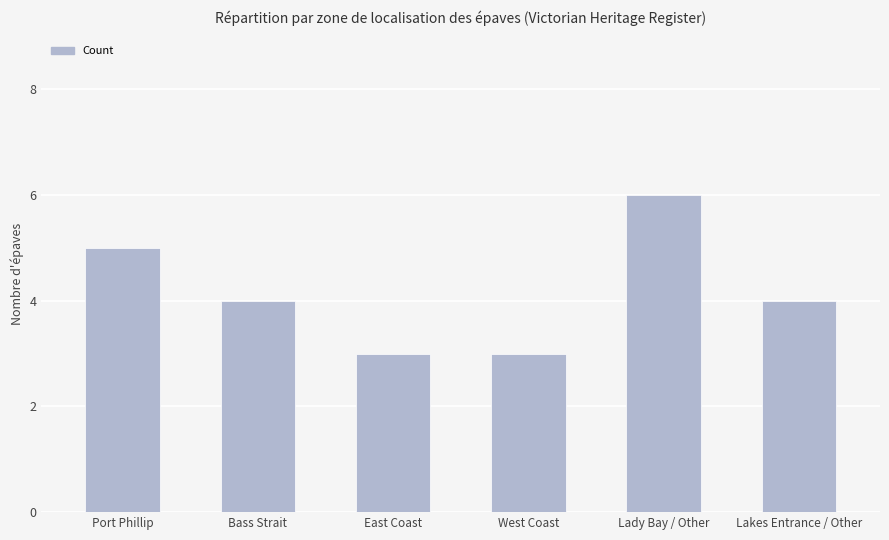

True or false: the data shows 6 at Lady Bay / Other.

True